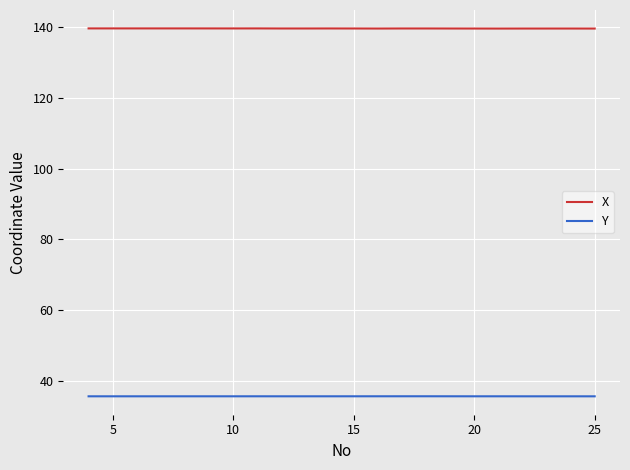

True or false: Y and X intersect in this chart.

False